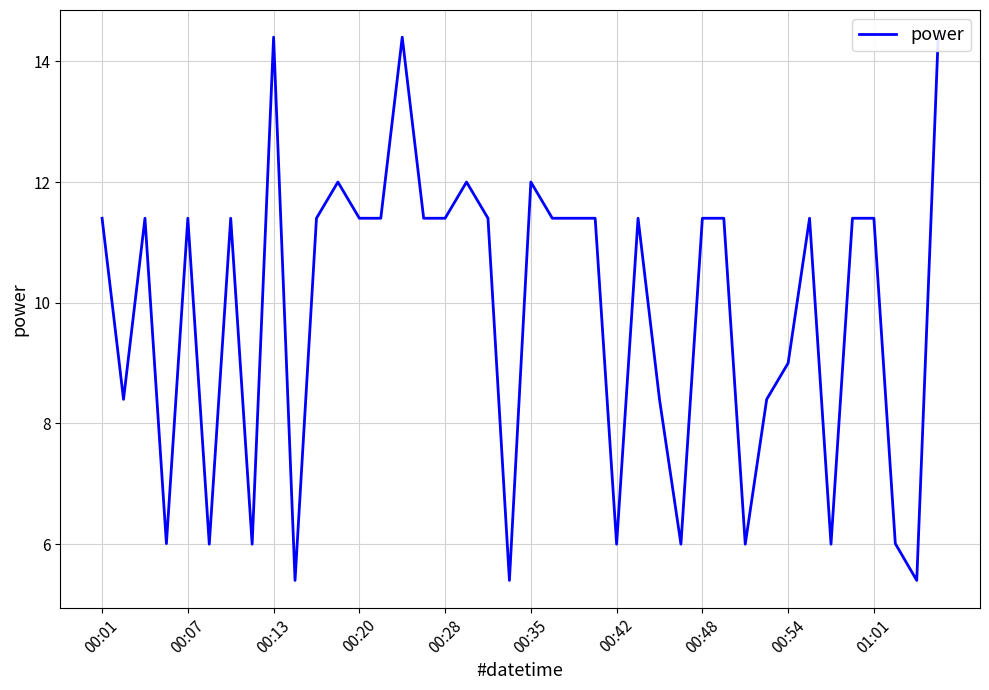

What is the ratio of the value at 22 to the value at 27?

1.9